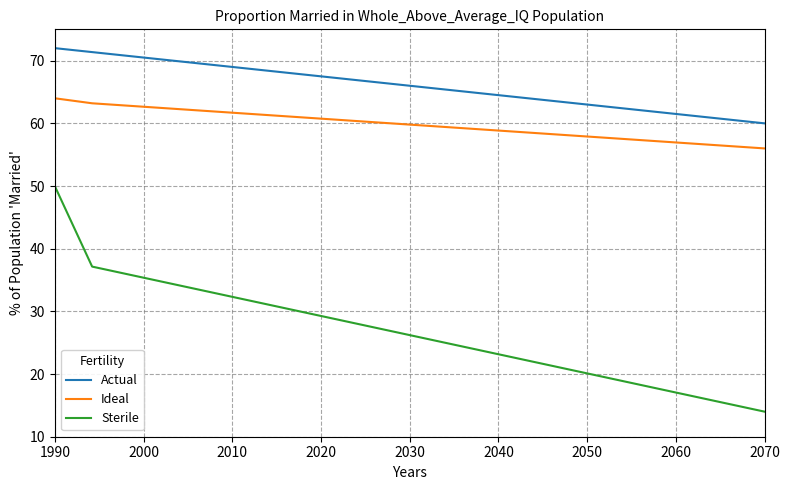

True or false: Actual and Ideal cross at least once.

False